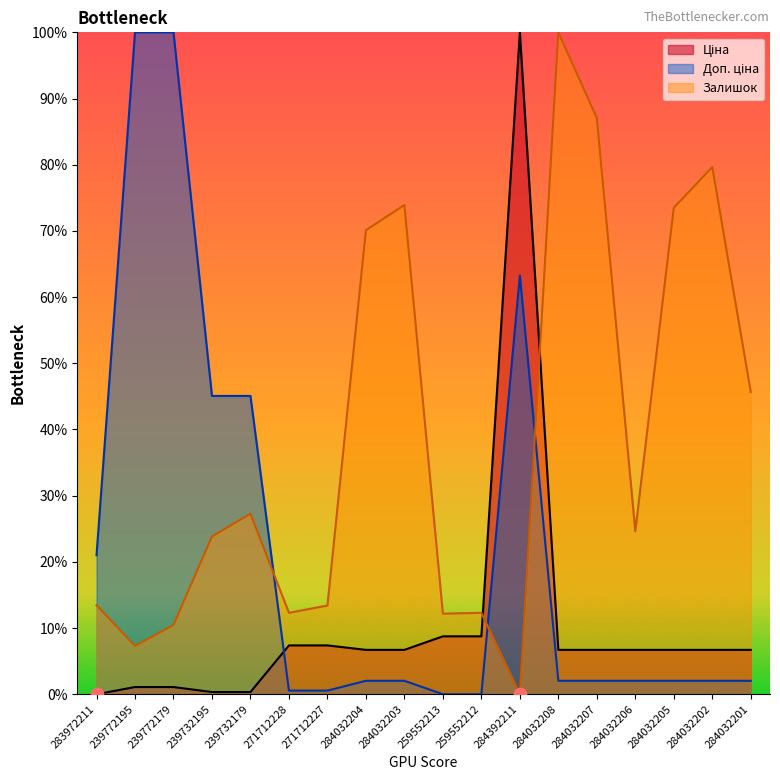

Is the value of Ціна at 239732195 greater than the value of Доп. ціна at 284032204?

No